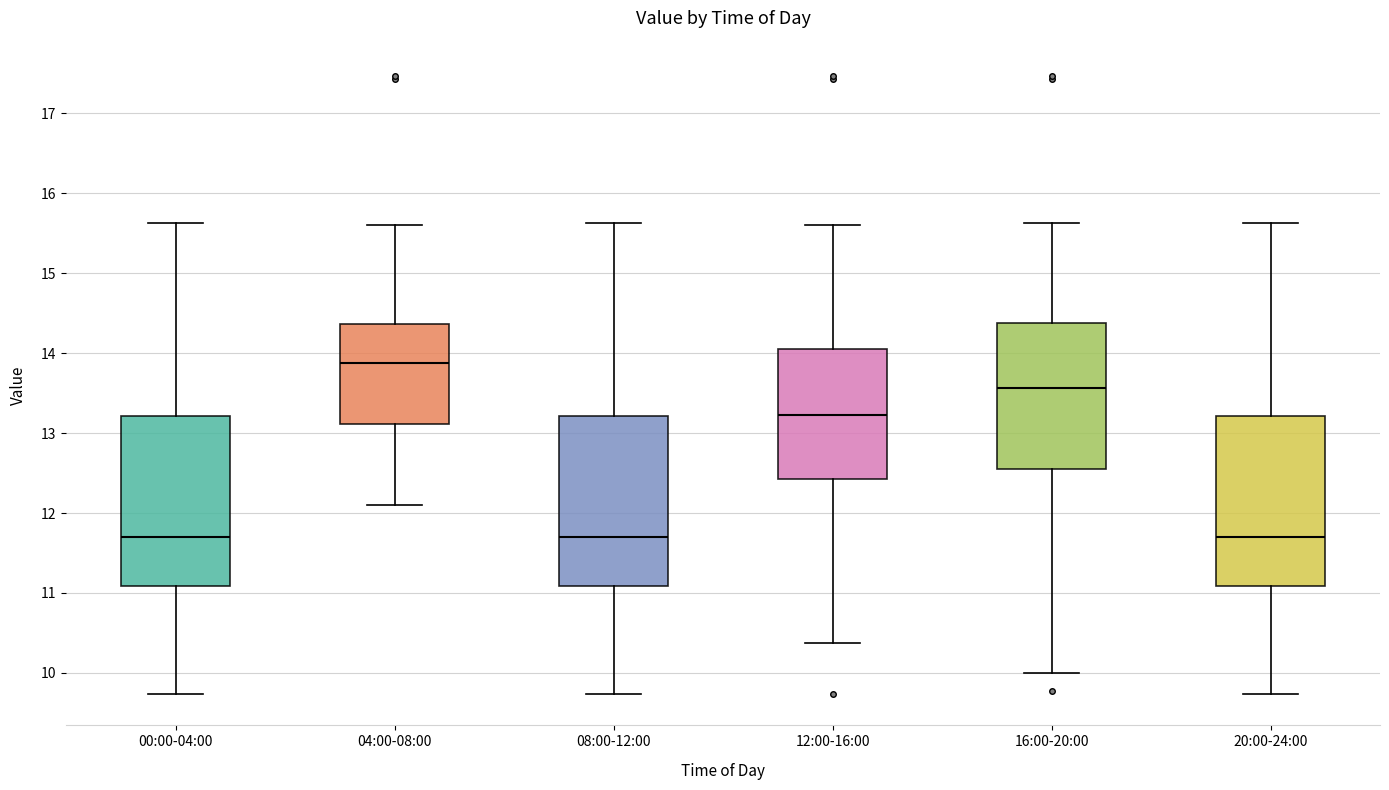

Which box's median line is the highest?

04:00-08:00